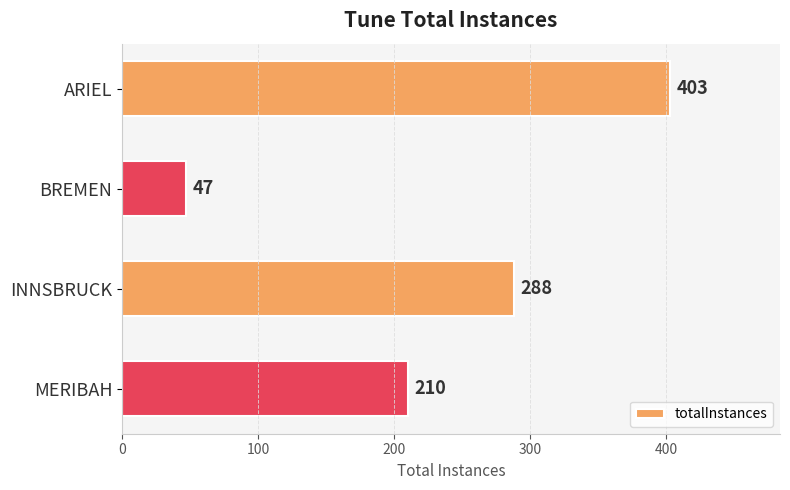

What is the change in value from BREMEN to MERIBAH?

+163